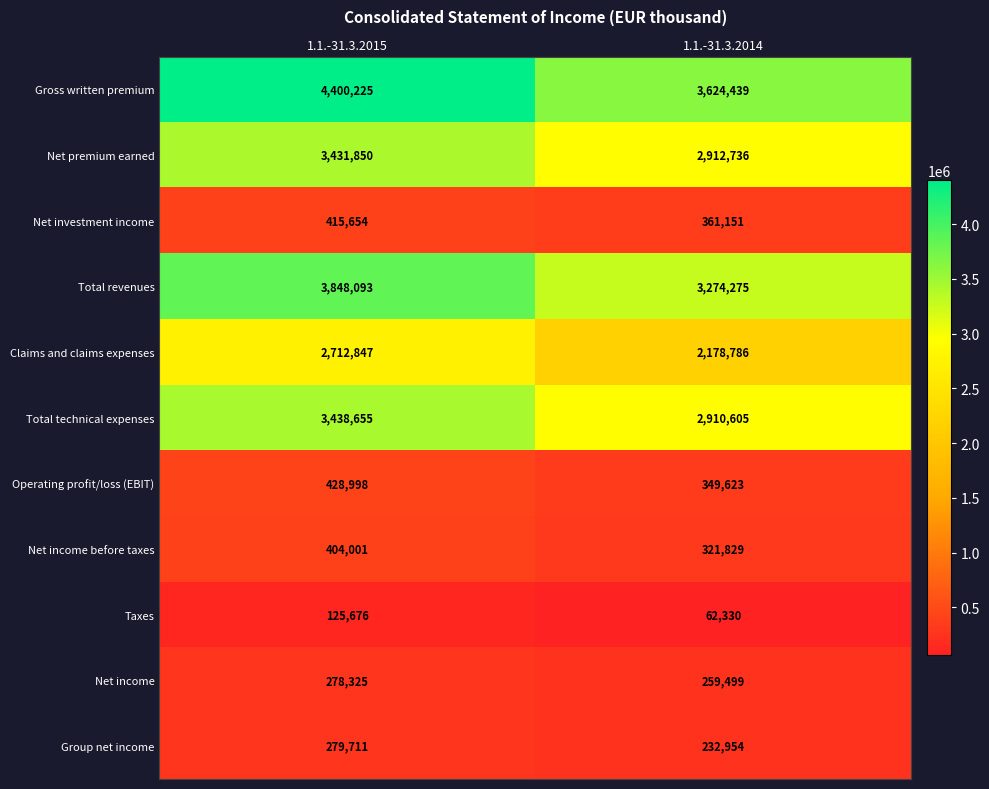

Reading left to right, what are all the values shown in this chart?

Gross written premium: 1.1.-31.3.2015=4400225	1.1.-31.3.2014=3624439
Net premium earned: 1.1.-31.3.2015=3431850	1.1.-31.3.2014=2912736
Net investment income: 1.1.-31.3.2015=415654	1.1.-31.3.2014=361151
Total revenues: 1.1.-31.3.2015=3848093	1.1.-31.3.2014=3274275
Claims and claims expenses: 1.1.-31.3.2015=2712847	1.1.-31.3.2014=2178786
Total technical expenses: 1.1.-31.3.2015=3438655	1.1.-31.3.2014=2910605
Operating profit/loss (EBIT): 1.1.-31.3.2015=428998	1.1.-31.3.2014=349623
Net income before taxes: 1.1.-31.3.2015=404001	1.1.-31.3.2014=321829
Taxes: 1.1.-31.3.2015=125676	1.1.-31.3.2014=62330
Net income: 1.1.-31.3.2015=278325	1.1.-31.3.2014=259499
Group net income: 1.1.-31.3.2015=279711	1.1.-31.3.2014=232954